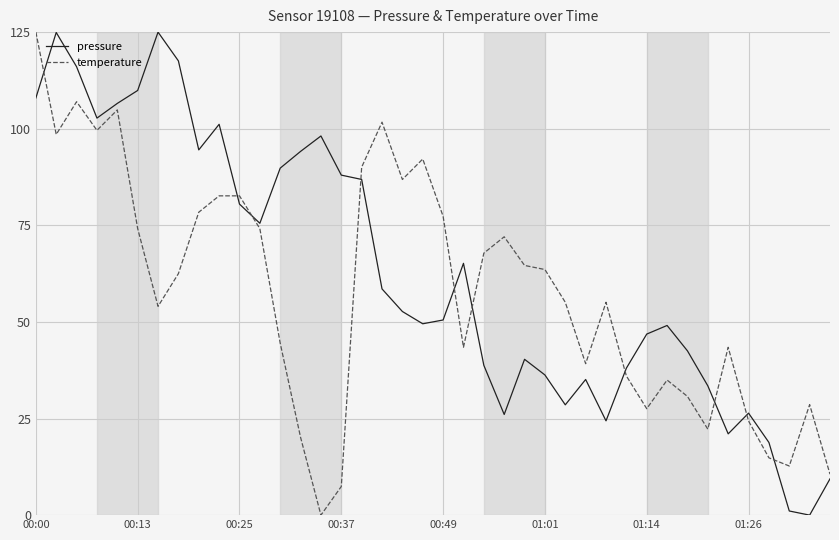

How many distinct data groups are displayed?

2